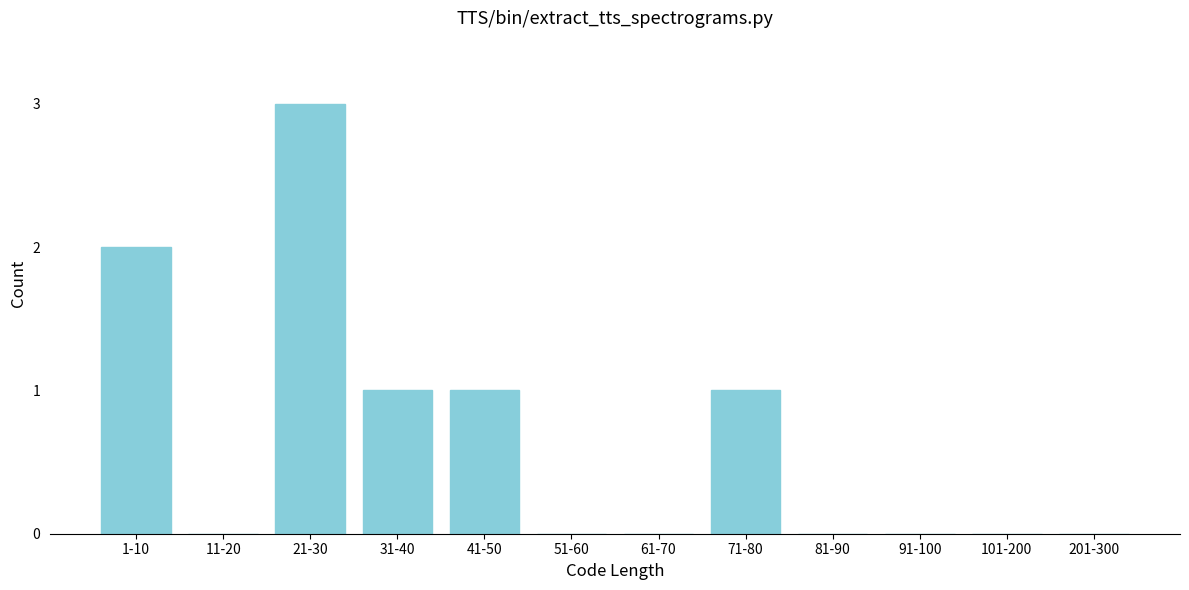

Reading left to right, transcribe all the data shown in this chart.

1-10=2	11-20=0	21-30=3	31-40=1	41-50=1	51-60=0	61-70=0	71-80=1	81-90=0	91-100=0	101-200=0	201-300=0